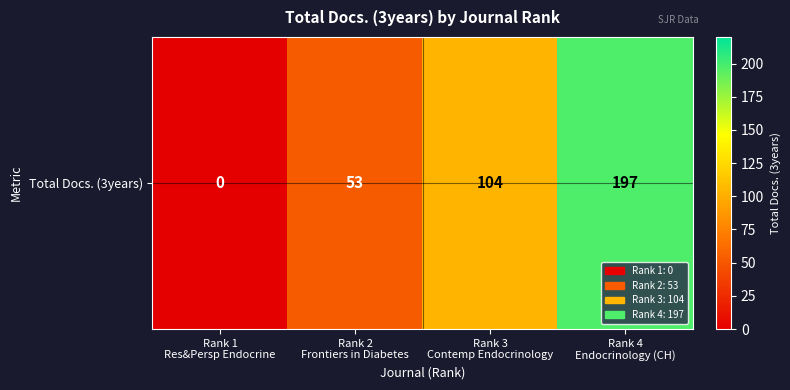

Reading right to left, list all the values displayed in this chart.

197	104	53	0